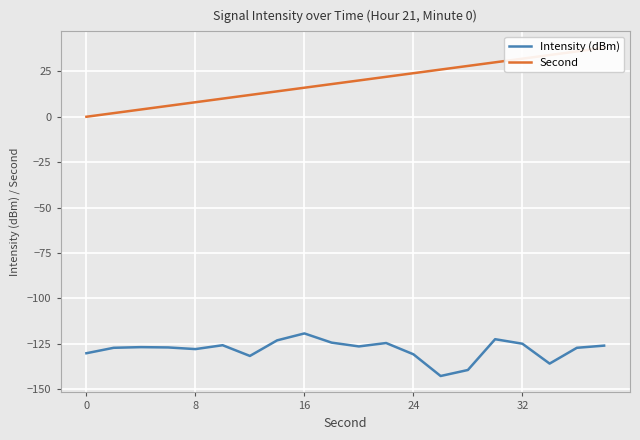

What is the lowest value of the Intensity (dBm) series?

-142.8